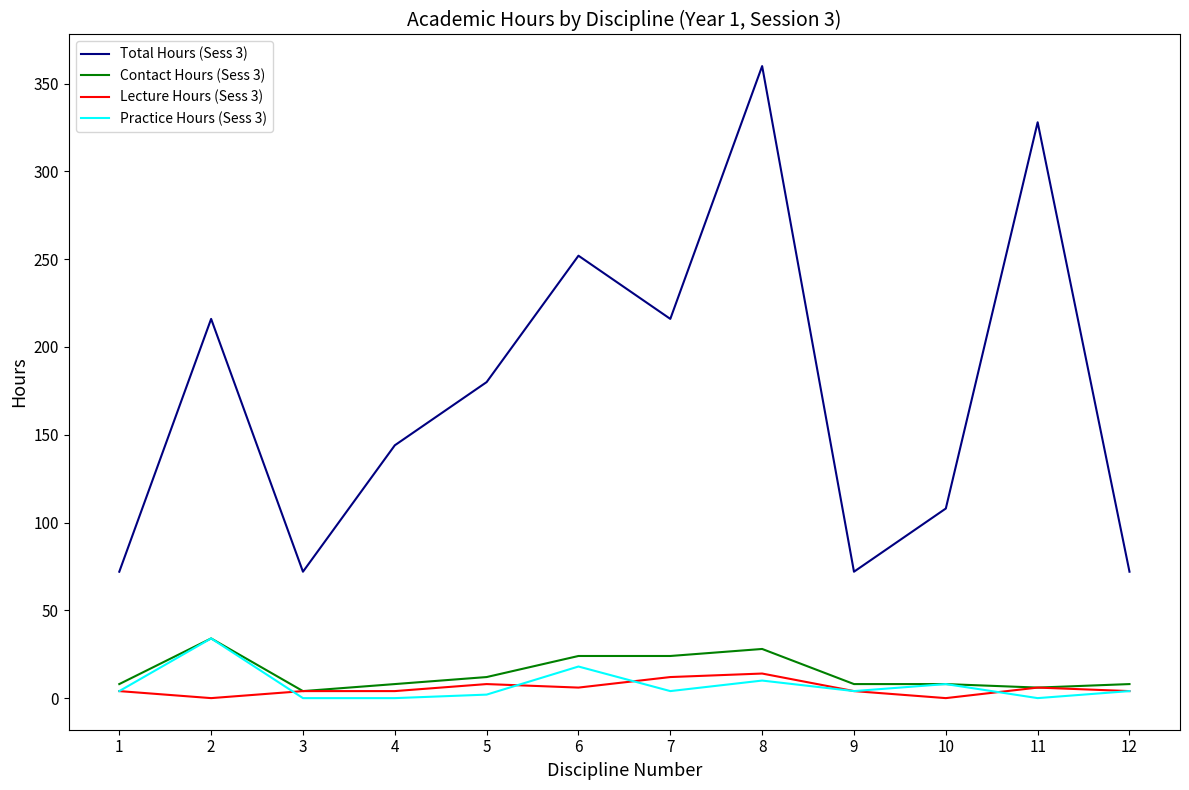

Reading right to left, what are all the values shown in this chart?

Total Hours (Sess 3): 12=72	11=328	10=108	9=72	8=360	7=216	6=252	5=180	4=144	3=72	2=216	1=72
Contact Hours (Sess 3): 12=8	11=6	10=8	9=8	8=28	7=24	6=24	5=12	4=8	3=4	2=34	1=8
Lecture Hours (Sess 3): 12=4	11=6	10=0	9=4	8=14	7=12	6=6	5=8	4=4	3=4	2=0	1=4
Practice Hours (Sess 3): 12=4	11=0	10=8	9=4	8=10	7=4	6=18	5=2	4=0	3=0	2=34	1=4